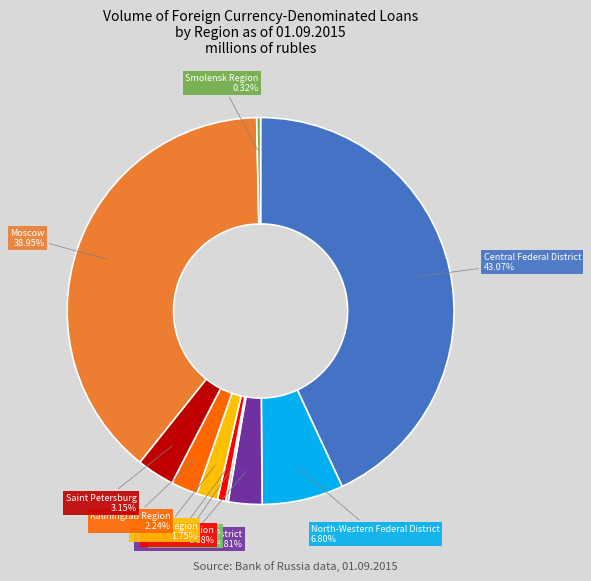

What portion of the pie excludes Kaliningrad Region?

97.8%